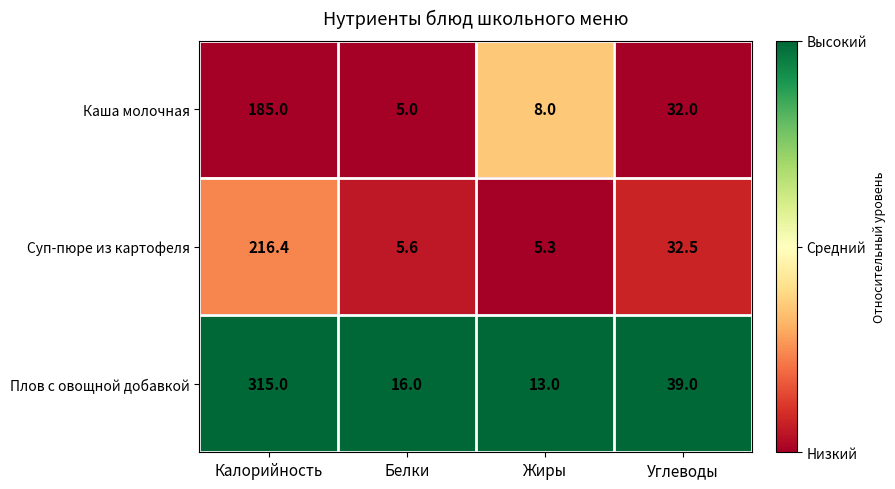

Reading left to right, list all the values displayed in this chart.

Каша молочная: 185.0	5.0	8.0	32.0
Суп-пюре из картофеля: 216.4	5.6	5.3	32.5
Плов с овощной добавкой: 315.0	16.0	13.0	39.0